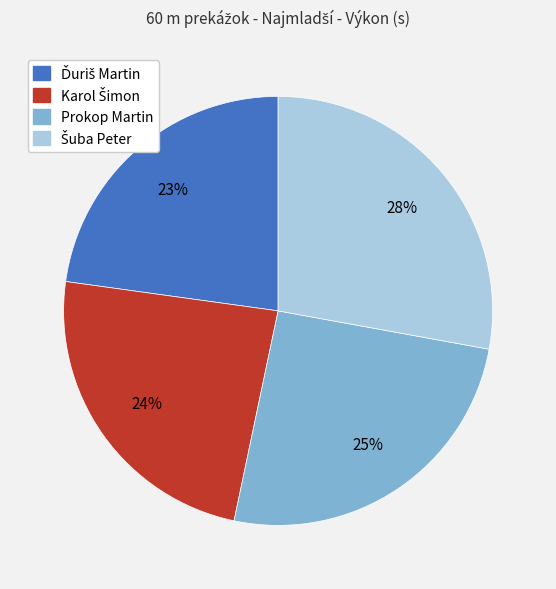

Count the number of slices in the pie.

4